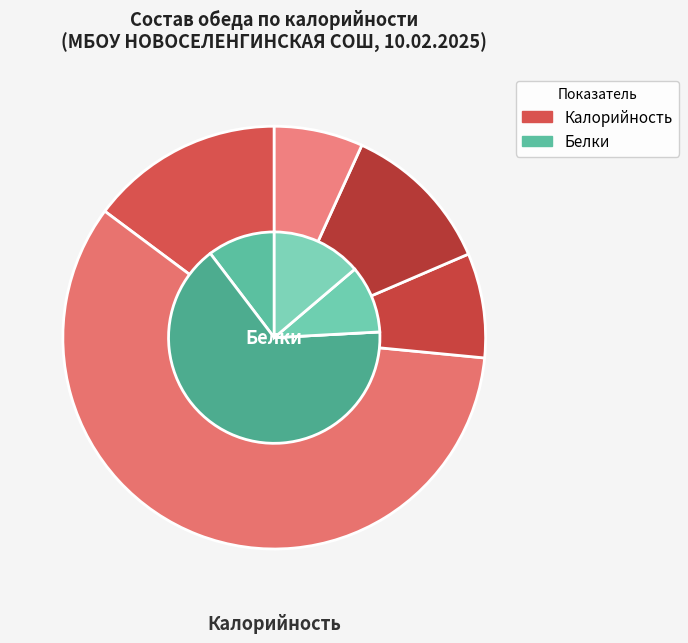

What percentage do Хлеб йодированный and Чай с сахаром together represent?

19.7%